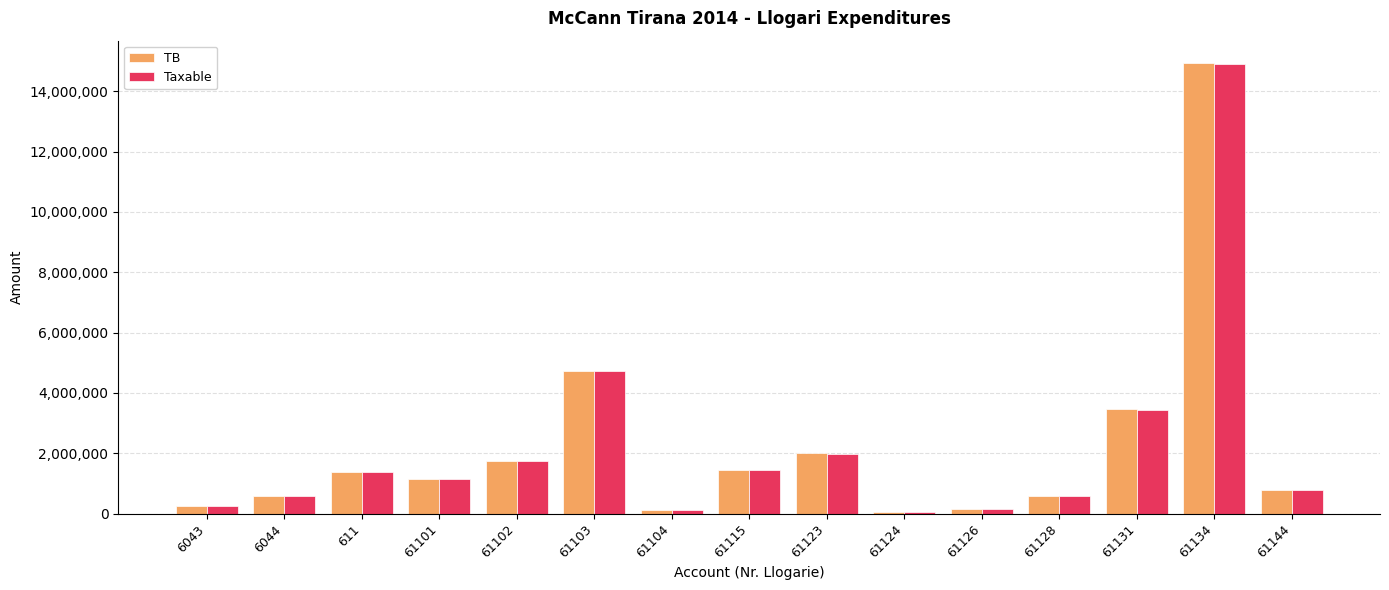

What is the total value across all series at 61101?

2298087.3